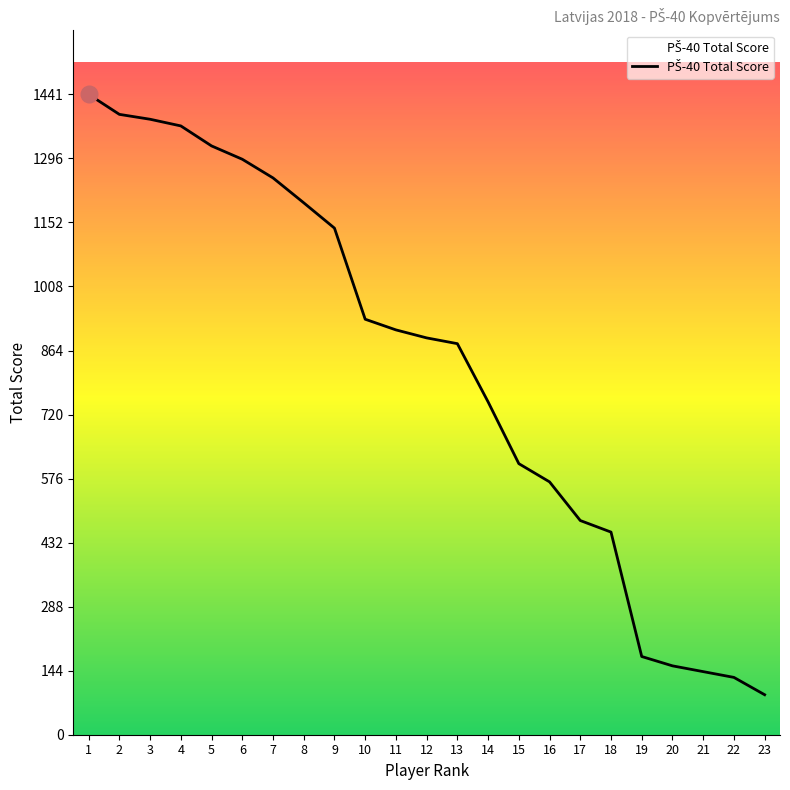

What is the change in value from 16 to 20?

-414